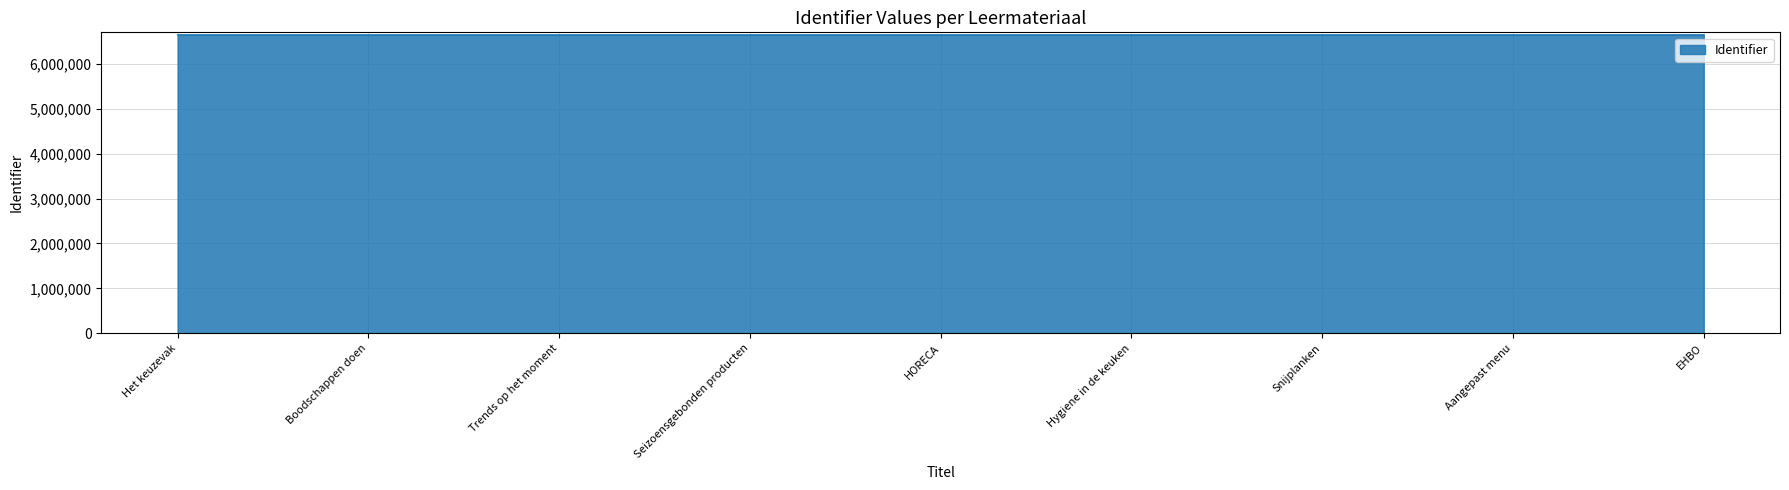

Is it true that the value at Hygiene in de keuken is 6643579?

True